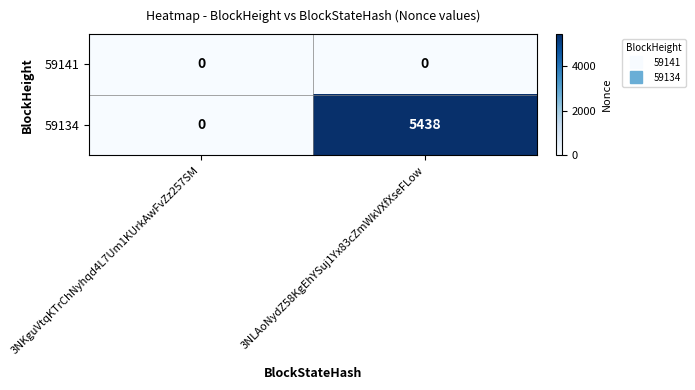

Reading right to left, extract all data points from this chart.

59141: 0	0
59134: 5438	0